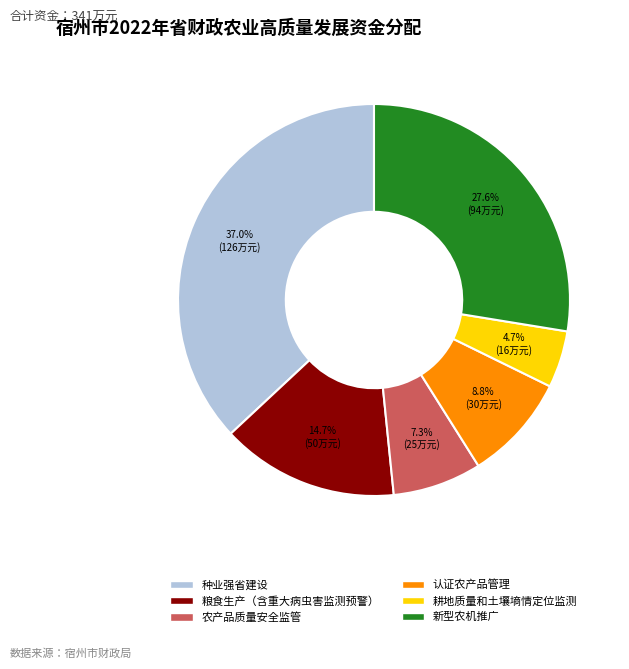

What percentage is the 种业强省建设 slice, to the nearest percent?

37%